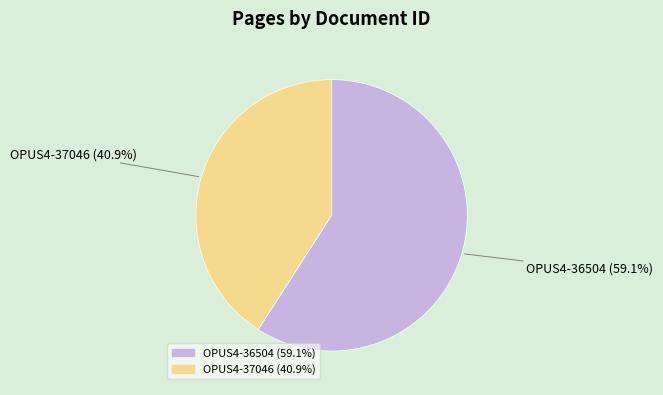

Do OPUS4-36504 and OPUS4-37046 together represent more than half of the pie?

Yes